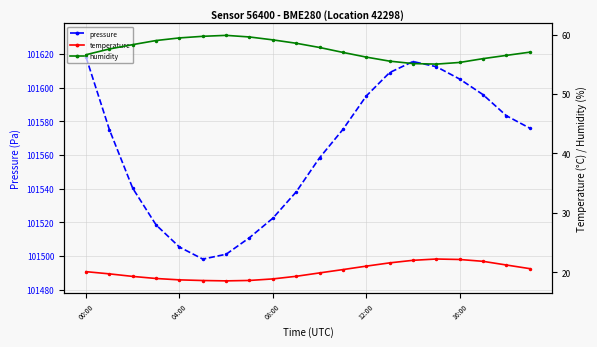

True or false: temperature and pressure intersect in this chart.

False